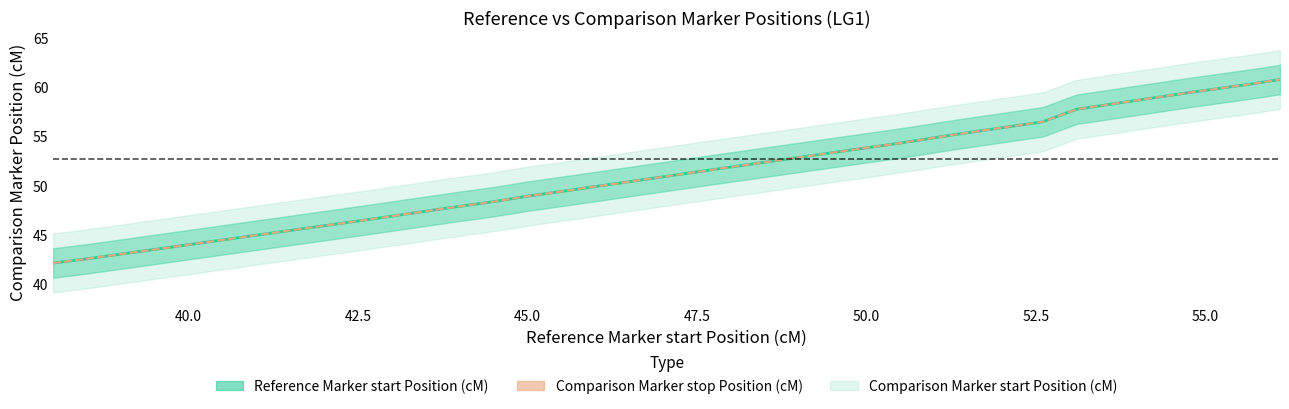

What is the greatest value displayed?

60.8